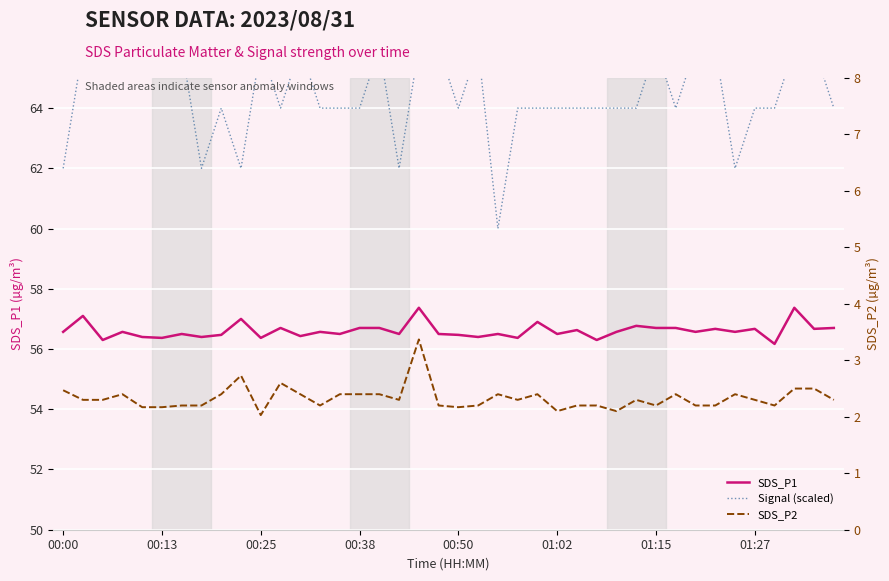

What is the difference between the highest and lowest values at 8?

61.6